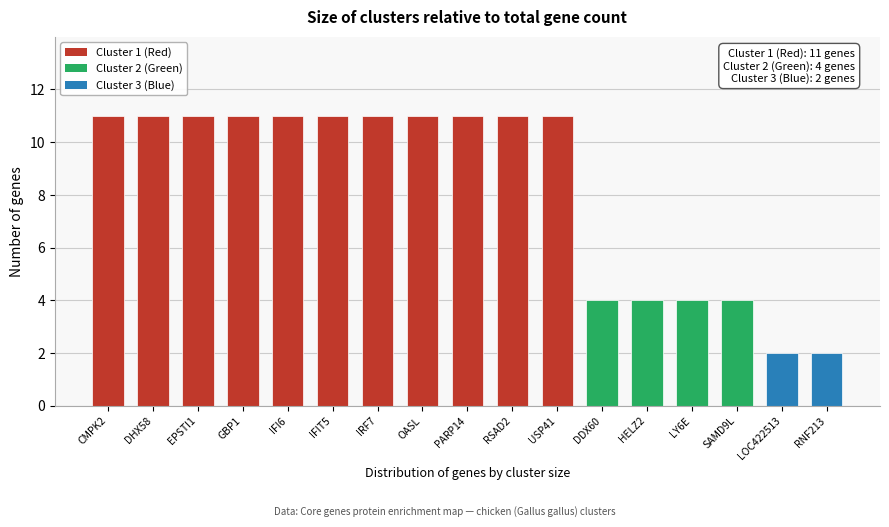

Reading left to right, what are all the values shown in this chart?

11	11	11	11	11	11	11	11	11	11	11	4	4	4	4	2	2